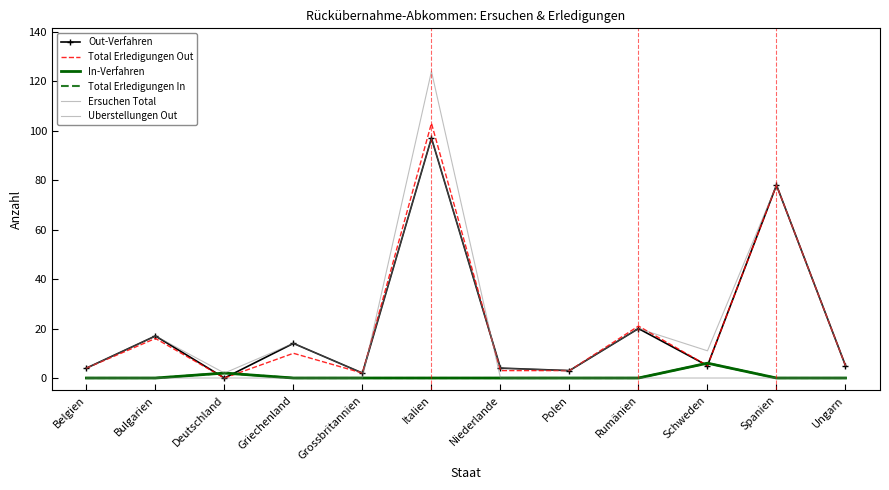

Does the chart have visible grid lines?

No